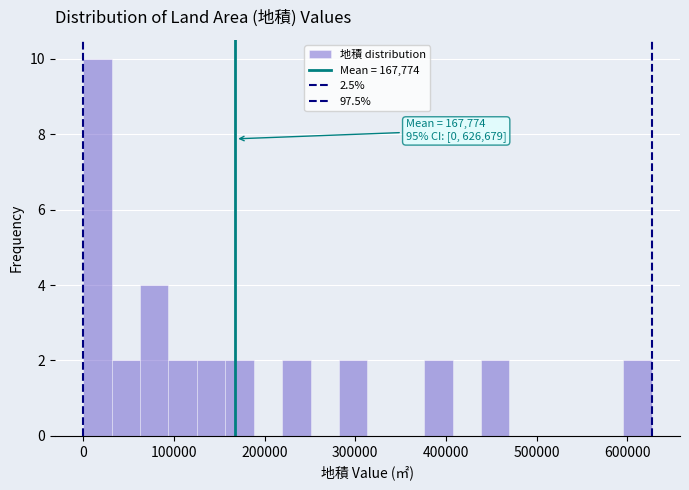

Around what value on the x-axis is the tallest bar? Give the approximate position of its centre, as read against the axis.

20000